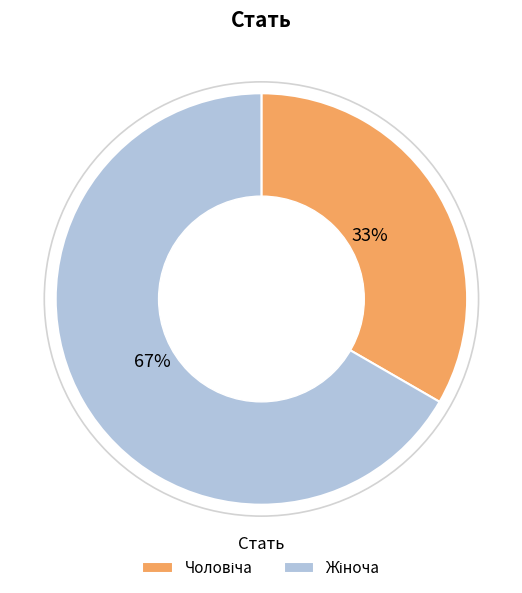

Is there any slice that represents more than half of the pie?

Yes